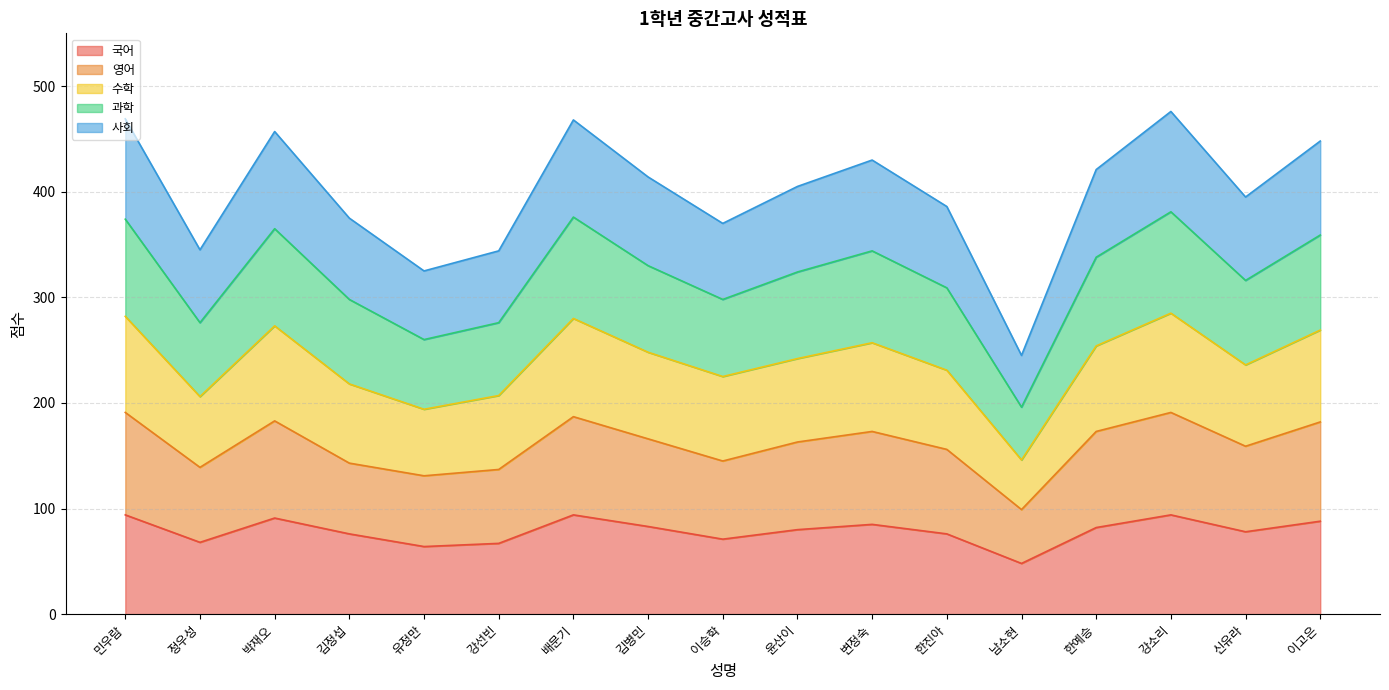

What is the maximum value for 국어?

94